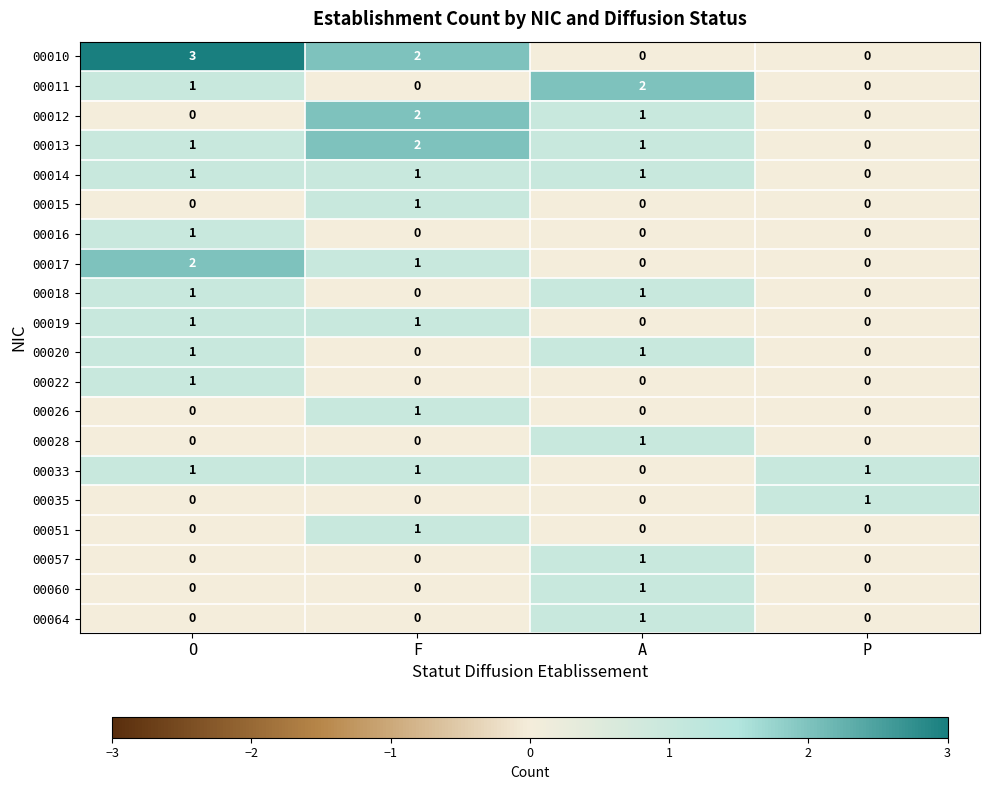

Is it true that 00015 equals 0 at O?

True